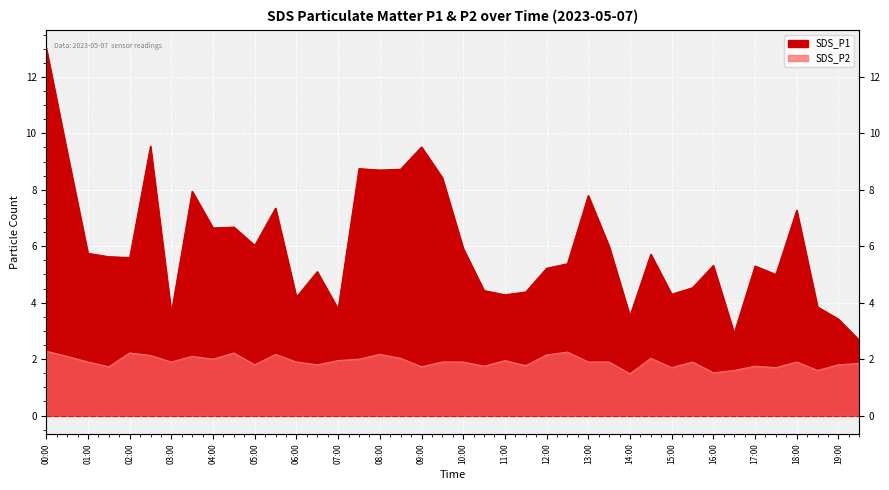

Which series changed the most between 05:00 and 17:30?

SDS_P1